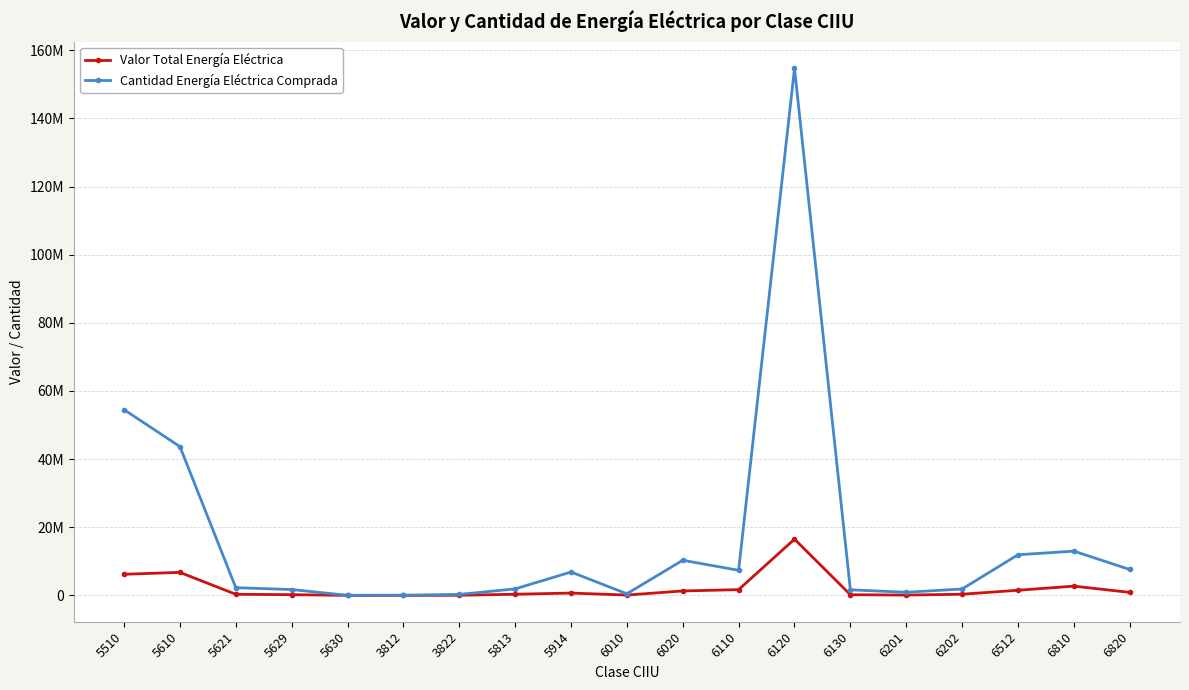

True or false: Cantidad Energía Eléctrica Comprada and Valor Total Energía Eléctrica cross at least once.

False